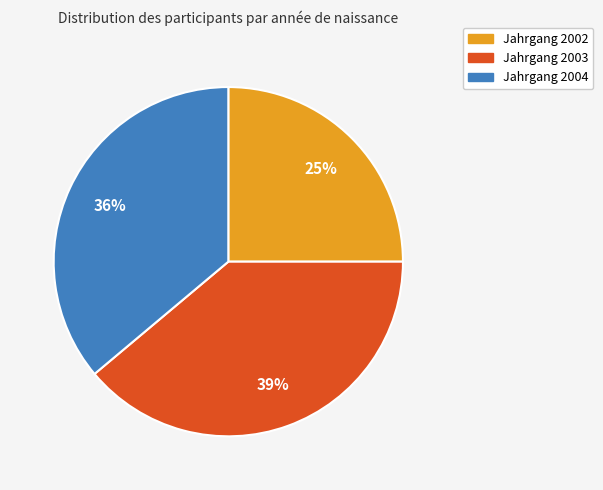

To the nearest percent, what is the difference between the largest and smallest slice percentages?

14%